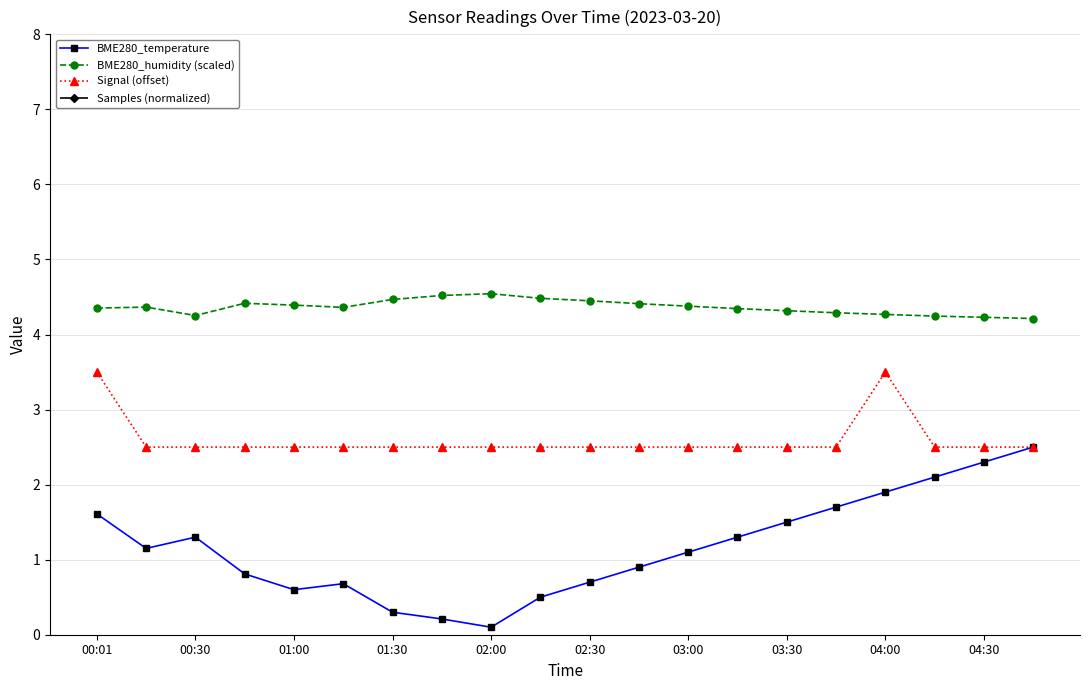

What is the sum of all Samples (normalized) values?

1622.5